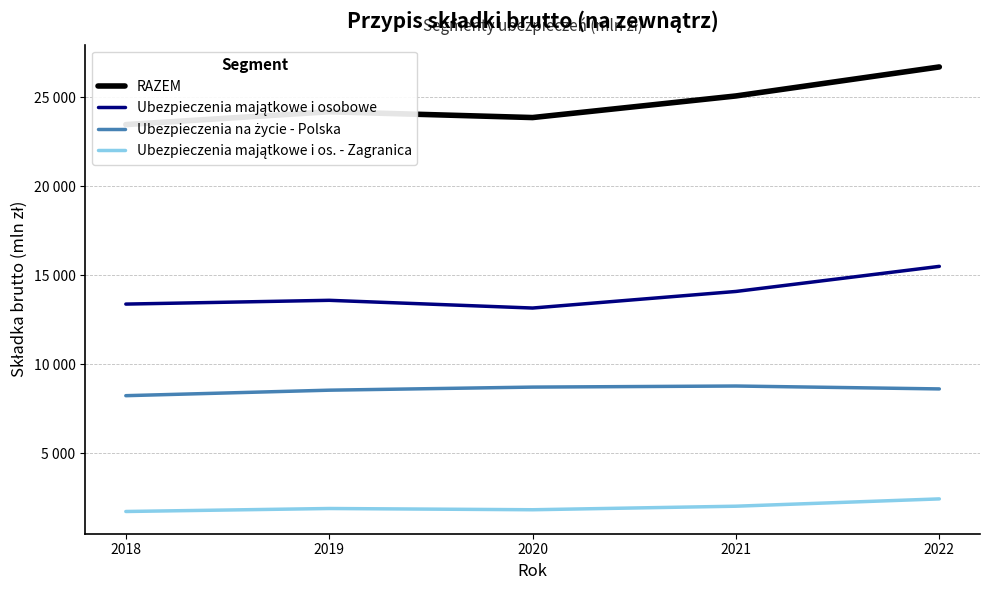

True or false: Ubezpieczenia majątkowe i os. - Zagranica and RAZEM cross at least once.

False